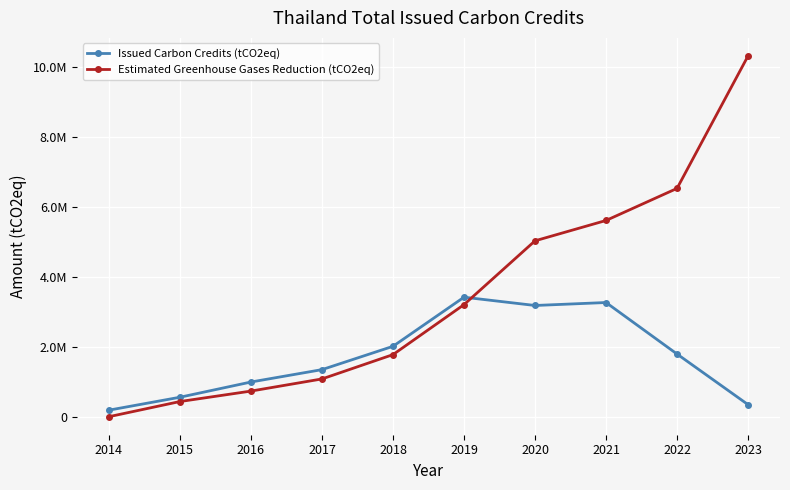

What are all the series names shown in the legend?

Issued Carbon Credits (tCO2eq), Estimated Greenhouse Gases Reduction (tCO2eq)